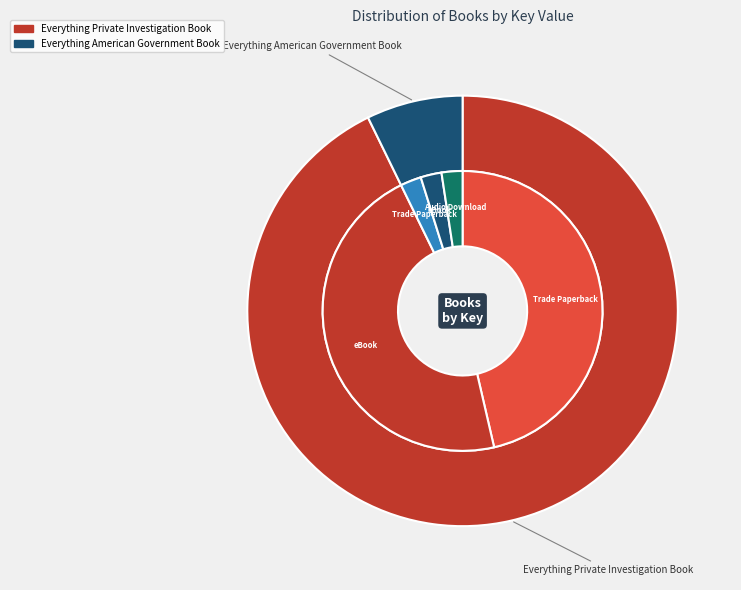

What is the change in value from Everything Private Investigation Book to Everything American Government Book?

-1970845077